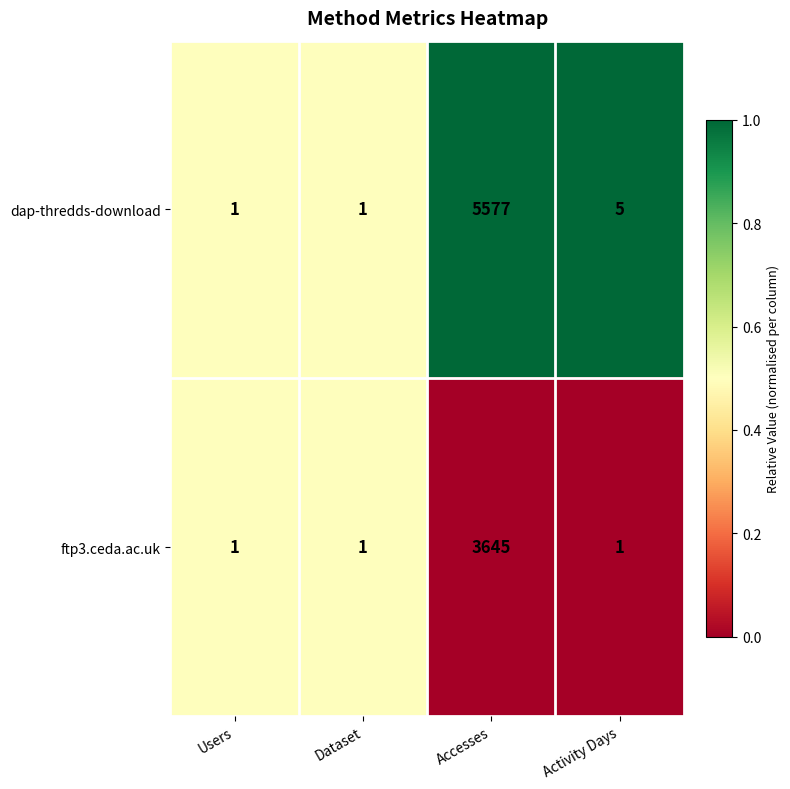

Between Dataset and Activity Days, which series saw the biggest shift?

dap-thredds-download